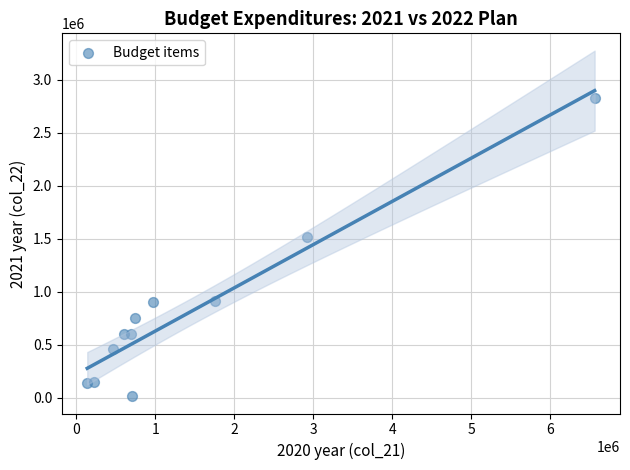

What Y value in the scatter plot is closest to 1419838?

1518173.7